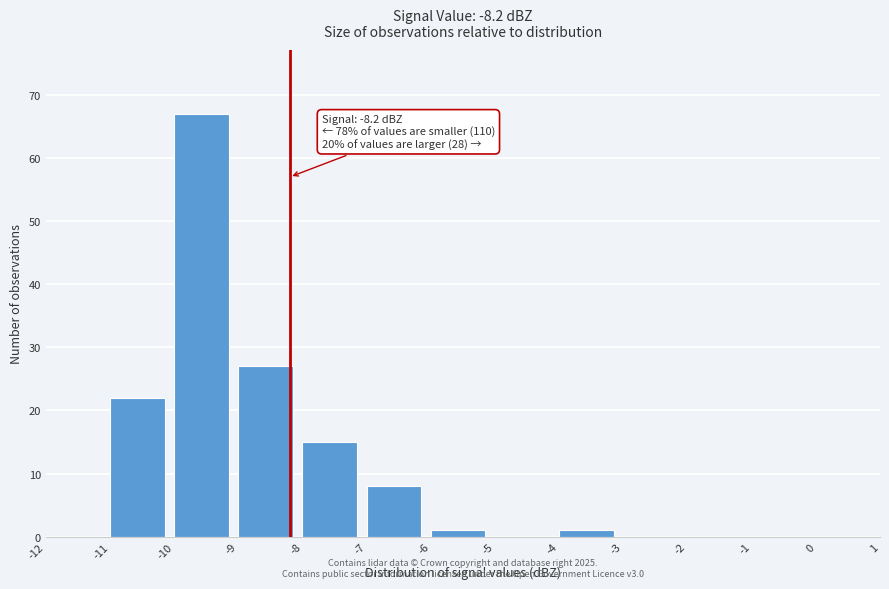

Which range on the x-axis has the tallest bar?

-10 to -9